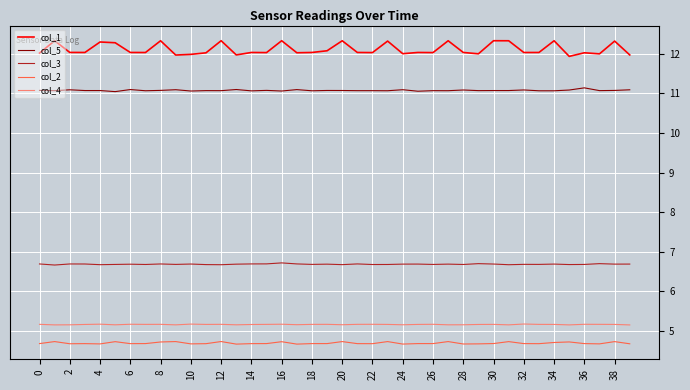

What is the maximum value for col_3?

6.7